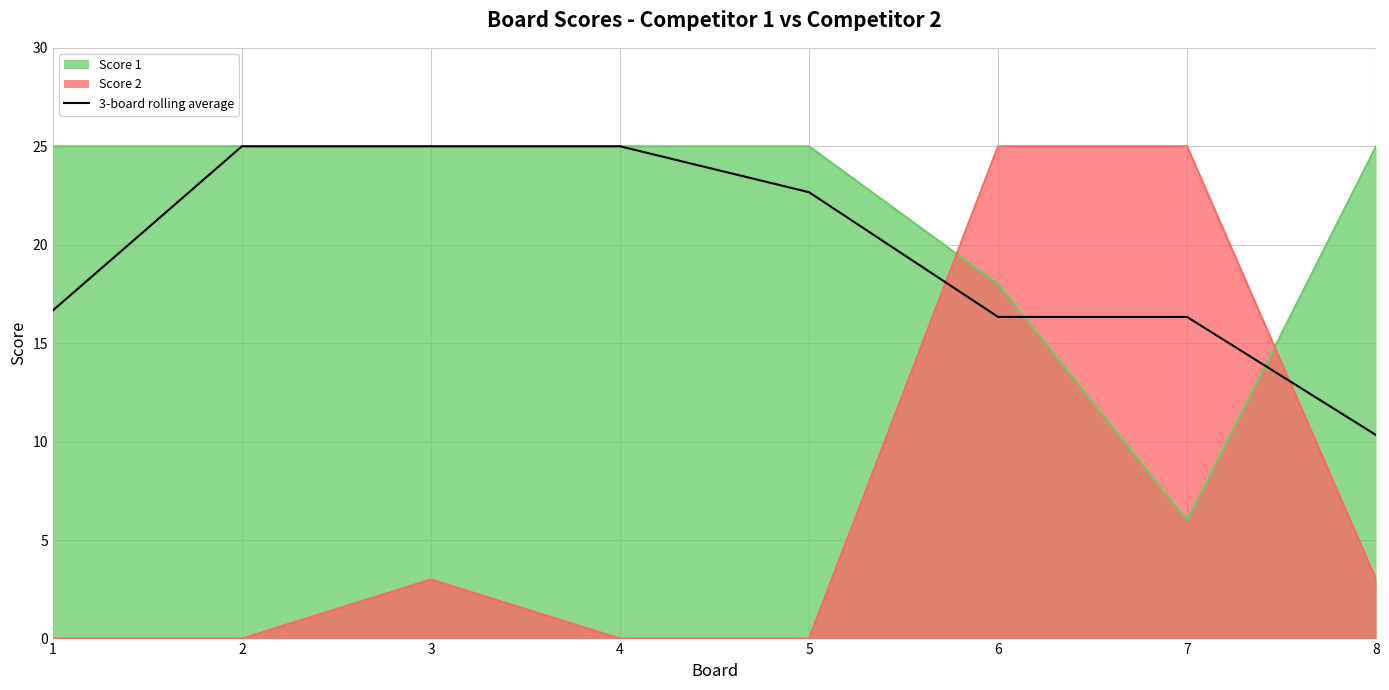

Does the chart have visible grid lines?

Yes